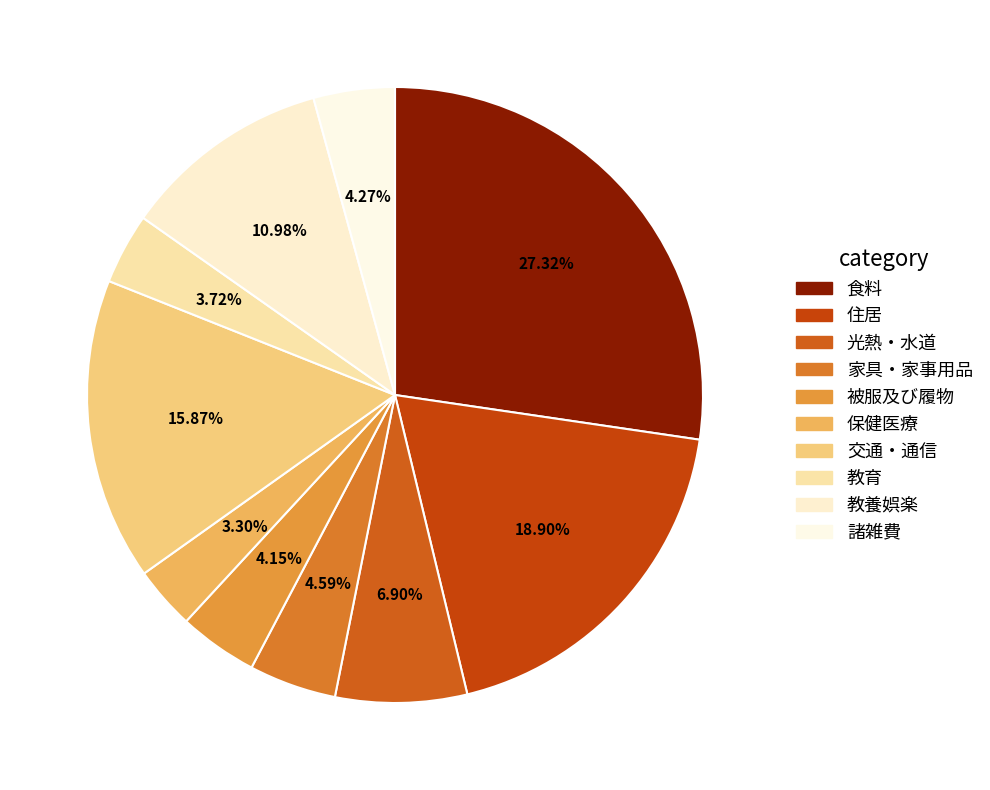

Approximately how many times larger is the value at 家具・家事用品 compared to 教育?

1.2